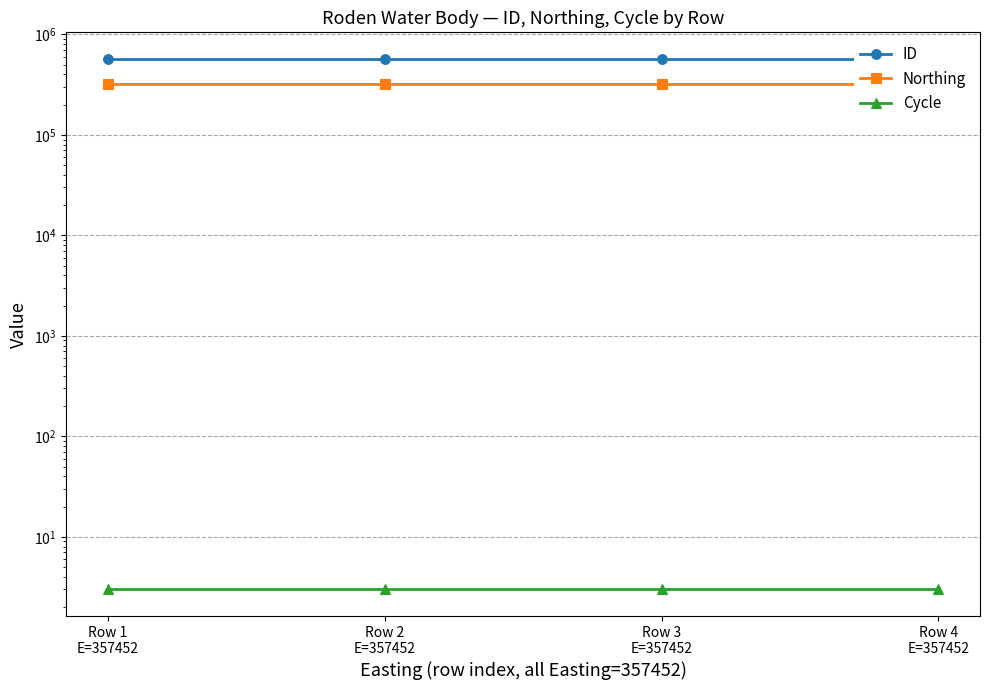

Reading left to right, transcribe all the data shown in this chart.

ID: Row 1
E=357452=571716	Row 2
E=357452=571715	Row 3
E=357452=571714	Row 4
E=357452=571713
Northing: Row 1
E=357452=322855	Row 2
E=357452=322855	Row 3
E=357452=322855	Row 4
E=357452=322855
Cycle: Row 1
E=357452=3	Row 2
E=357452=3	Row 3
E=357452=3	Row 4
E=357452=3